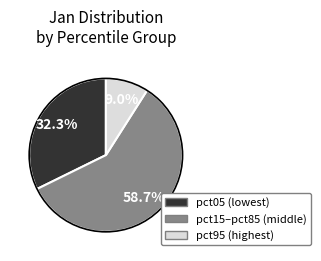

Does any single category account for the majority?

Yes